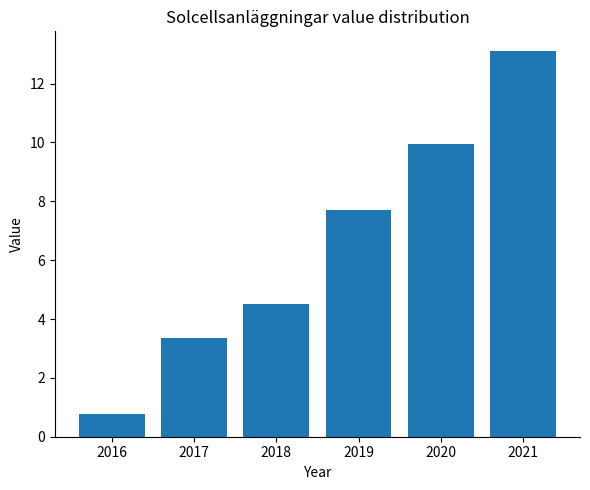

What is the sum of all values?

39.4